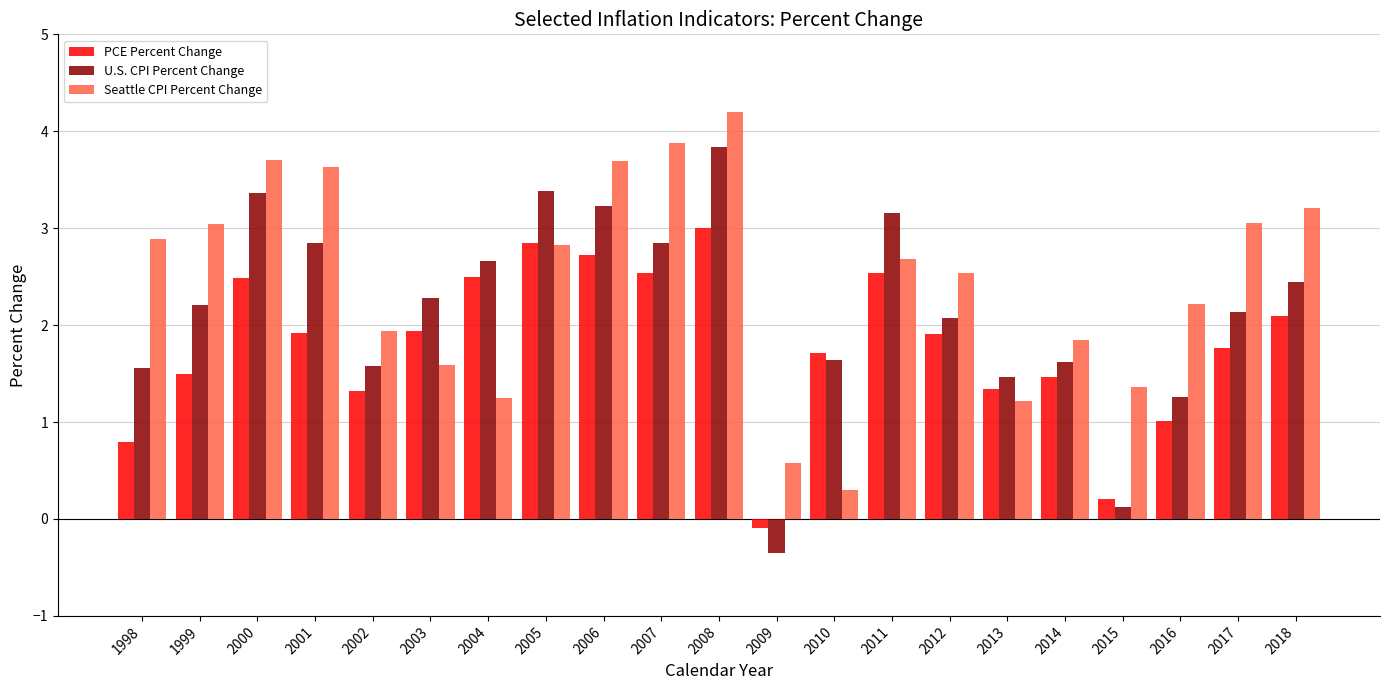

At 1999, list the series in order from largest to smallest.

Seattle CPI Percent Change, U.S. CPI Percent Change, PCE Percent Change